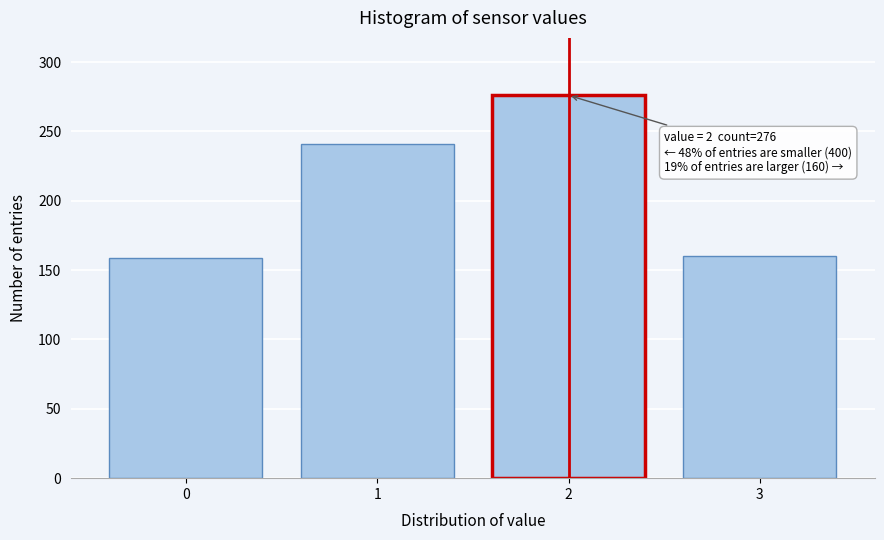

What is the difference between the values at 2 and 3?

116